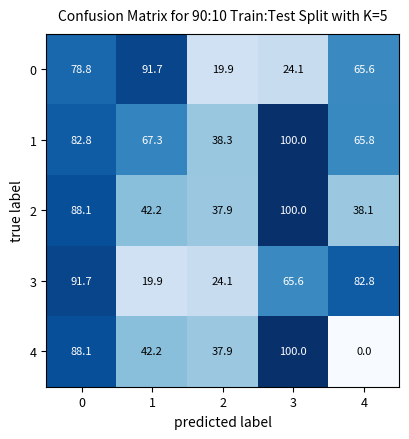

At how many categories does at least one series exceed 55?

4